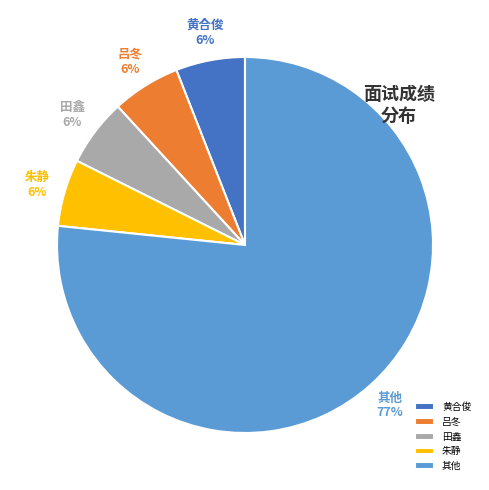

How many segments does this pie chart have?

5